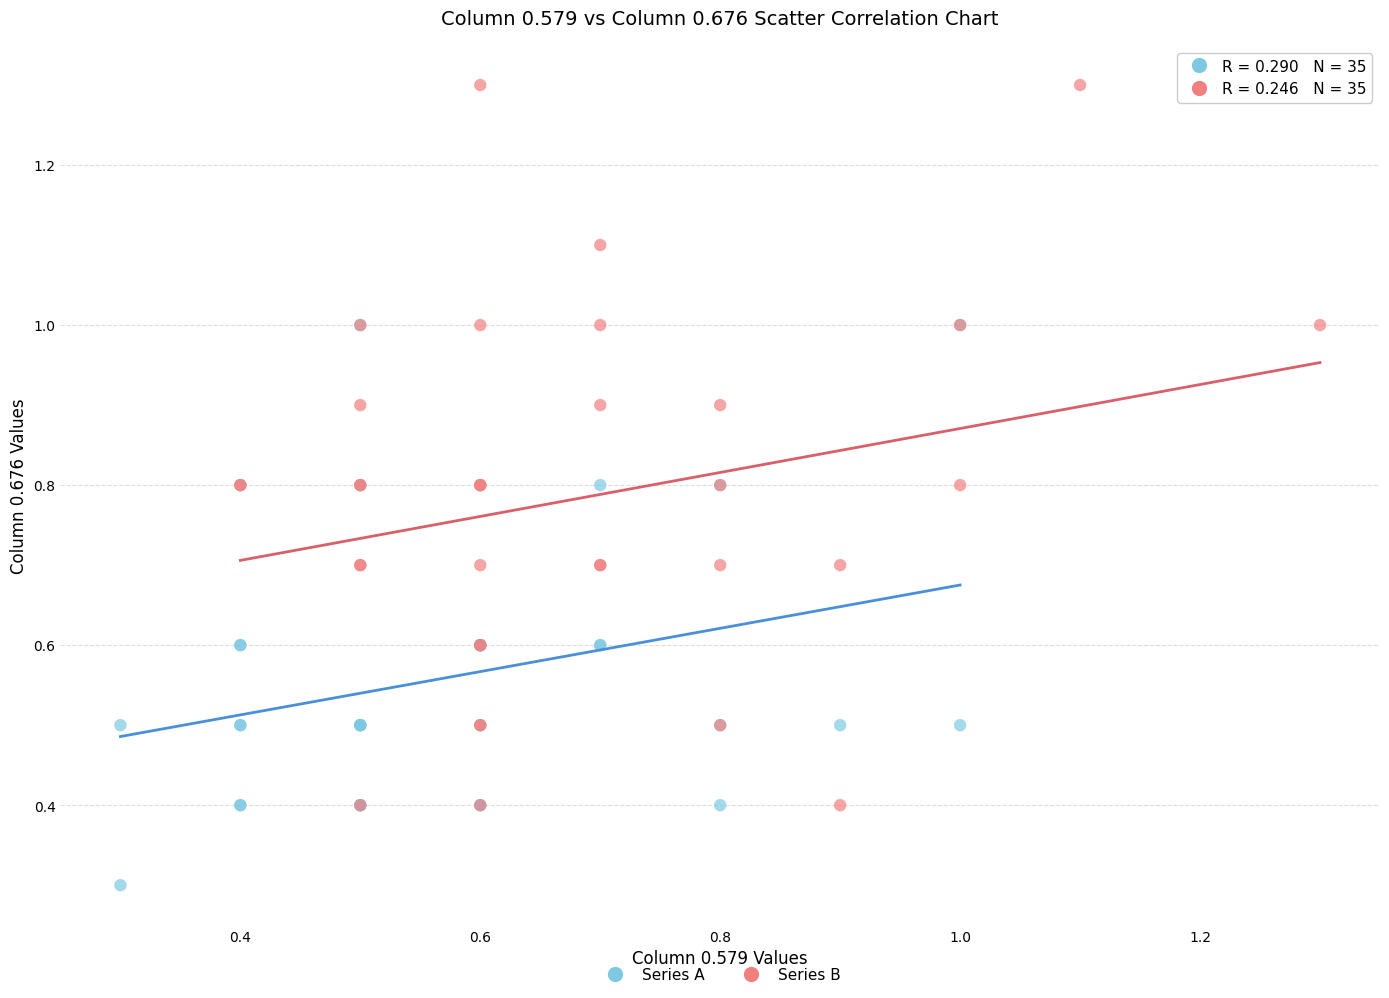

Which series reaches the maximum Y coordinate?

Series B